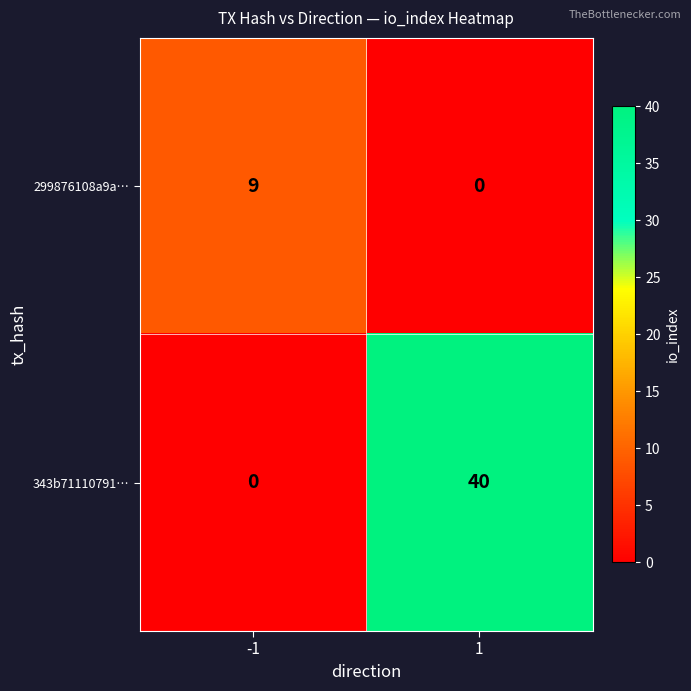

True or false: 299876108a9a… has a value of 0 at 1.

True